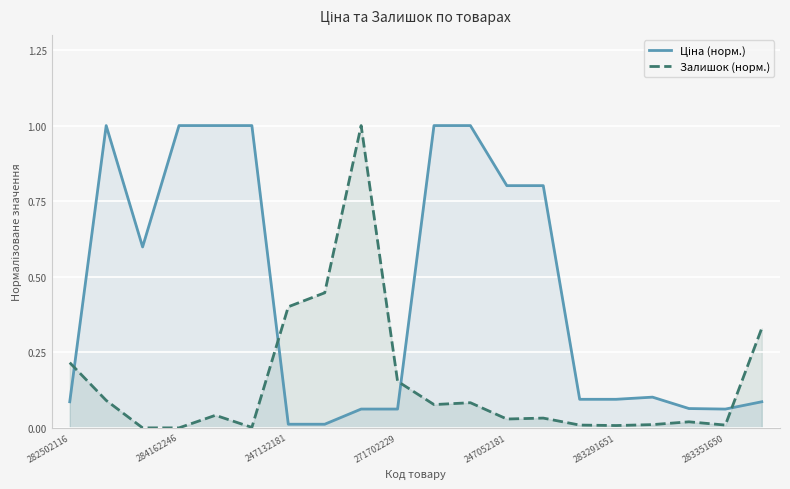

Which series has the widest spread of values?

Залишок (норм.)